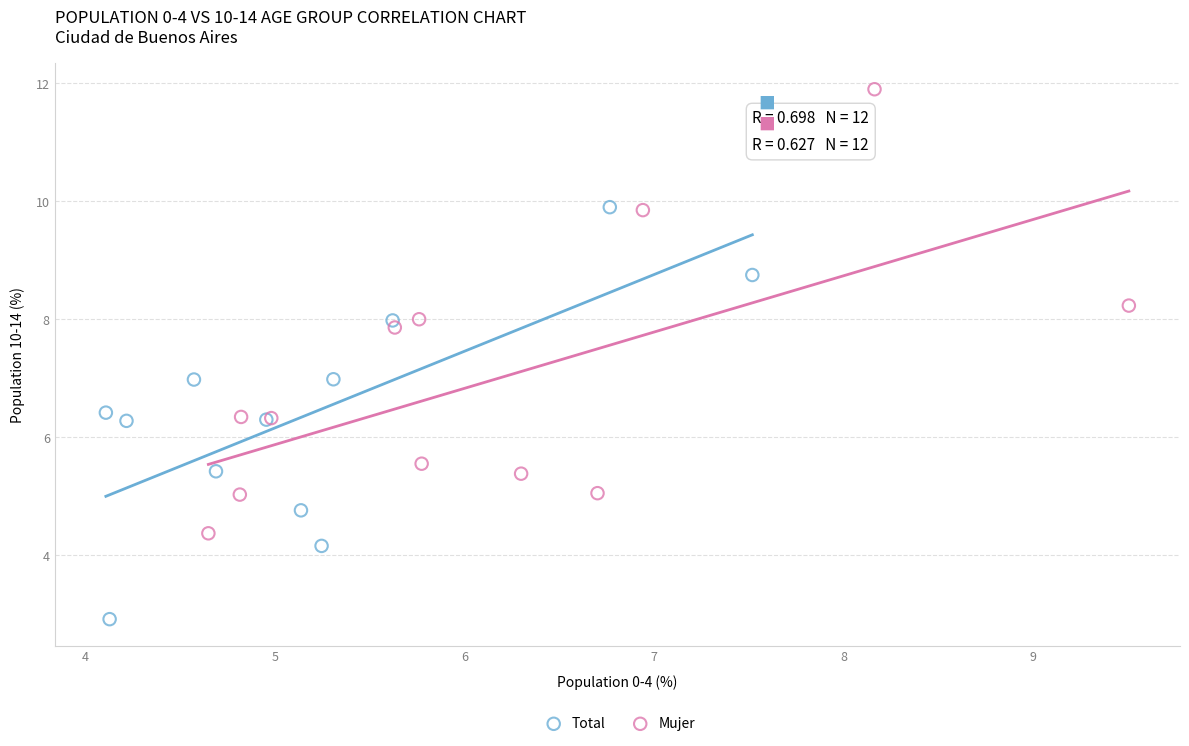

Which series has the largest Y range (max minus min)?

Mujer